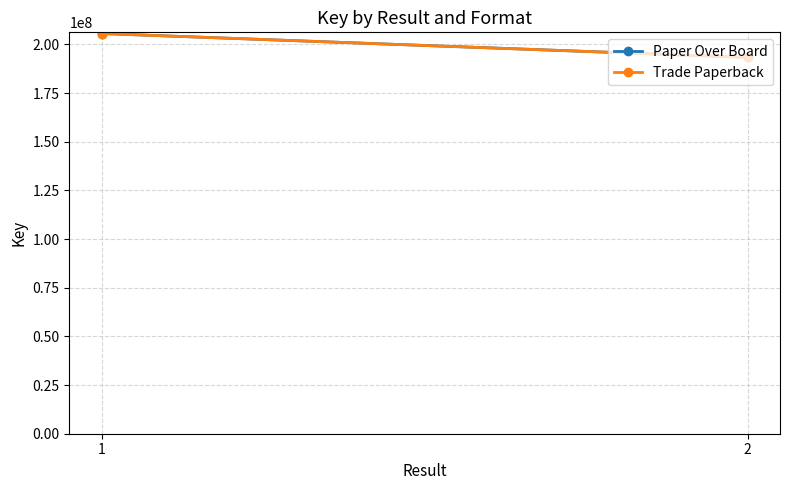

The value of Trade Paperback at 1 is 205584576. True or false?

True